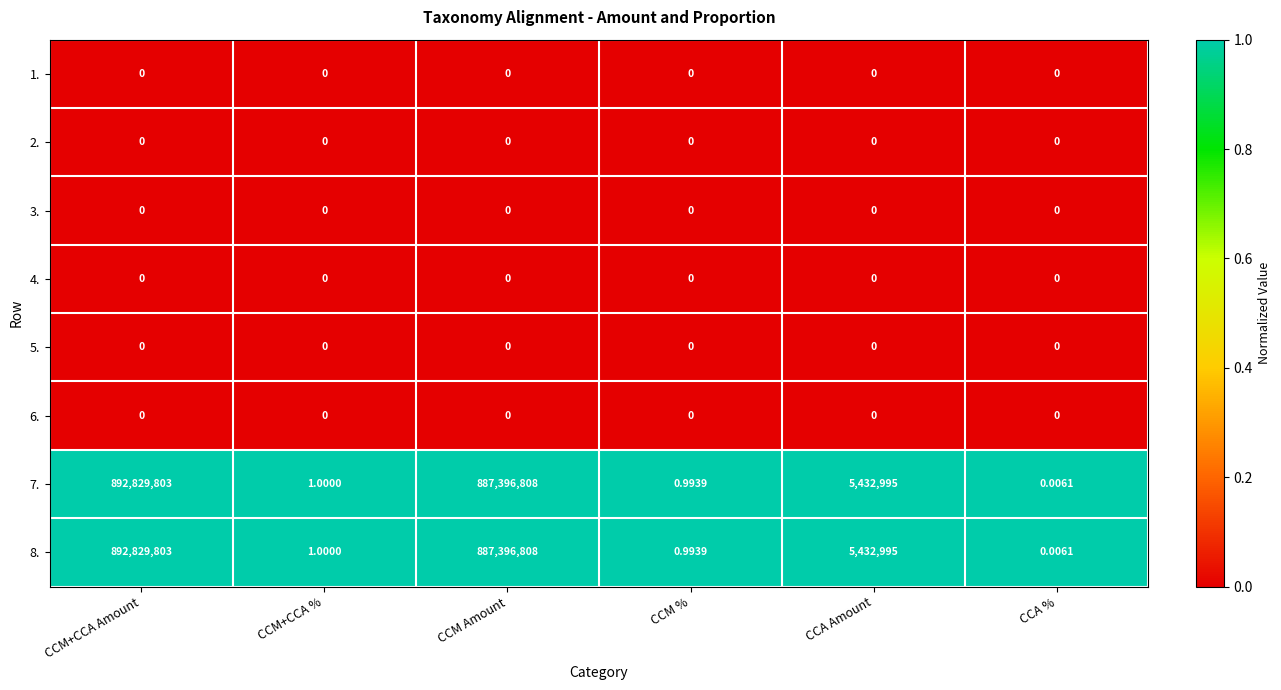

Which category has the highest value in the 7. series?

CCM+CCA Amount